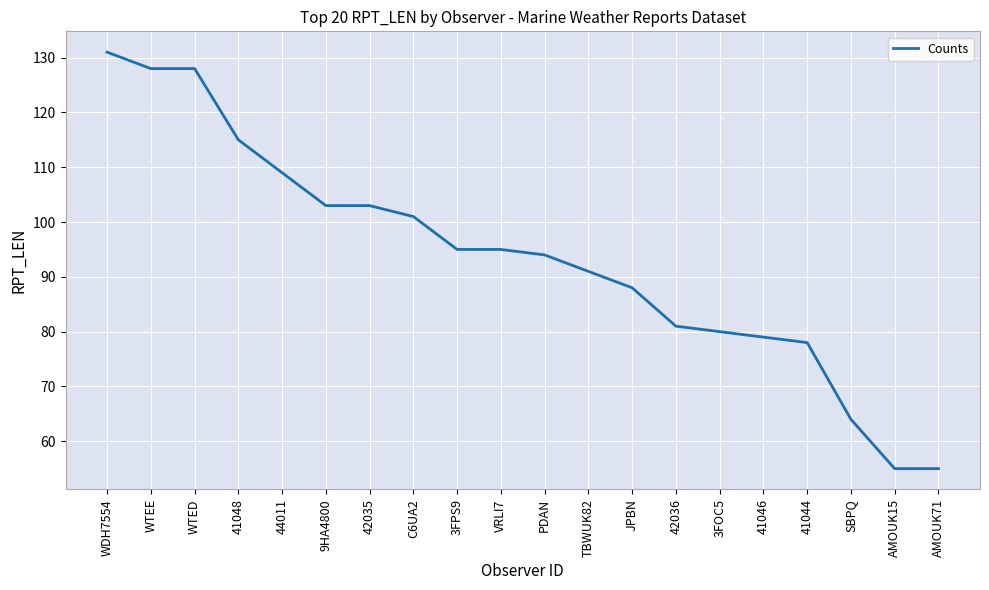

Reading right to left, list all the values displayed in this chart.

AMOUK71=55	AMOUK15=55	SBPQ=64	41044=78	41046=79	3FOC5=80	42036=81	JPBN=88	TBWUK82=91	PDAN=94	VRLI7=95	3FPS9=95	C6UA2=101	42035=103	9HA4800=103	44011=109	41048=115	WTED=128	WTEE=128	WDH7554=131